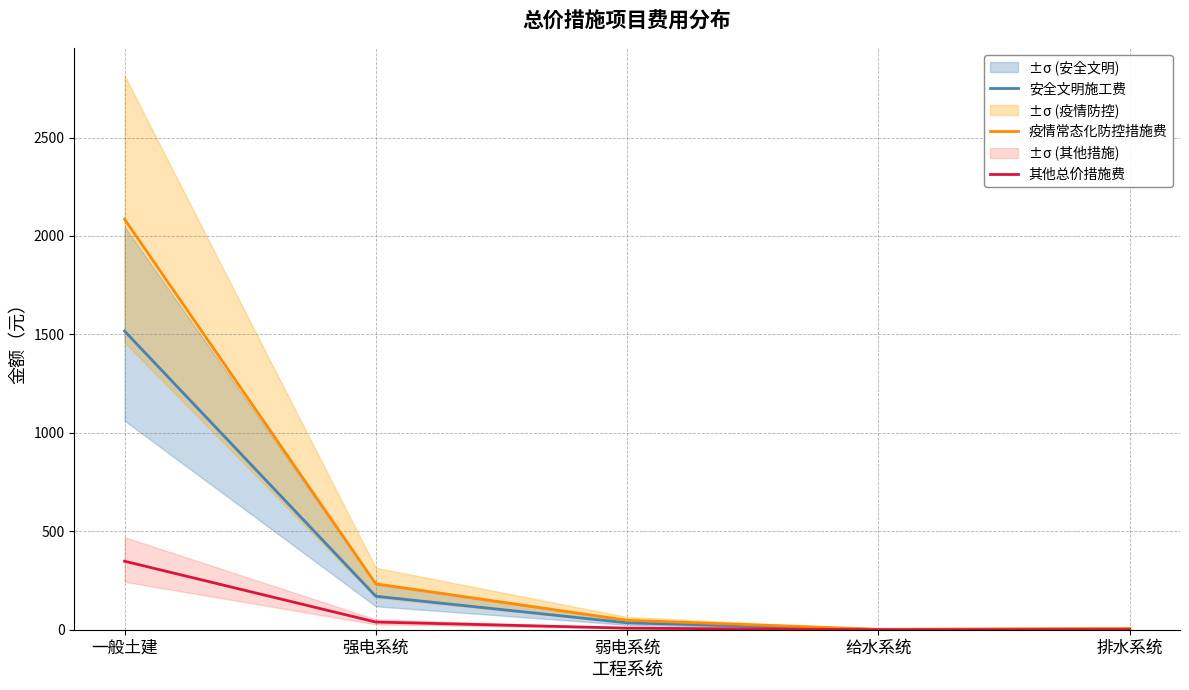

Which series has the largest range (max minus min)?

疫情常态化防控措施费